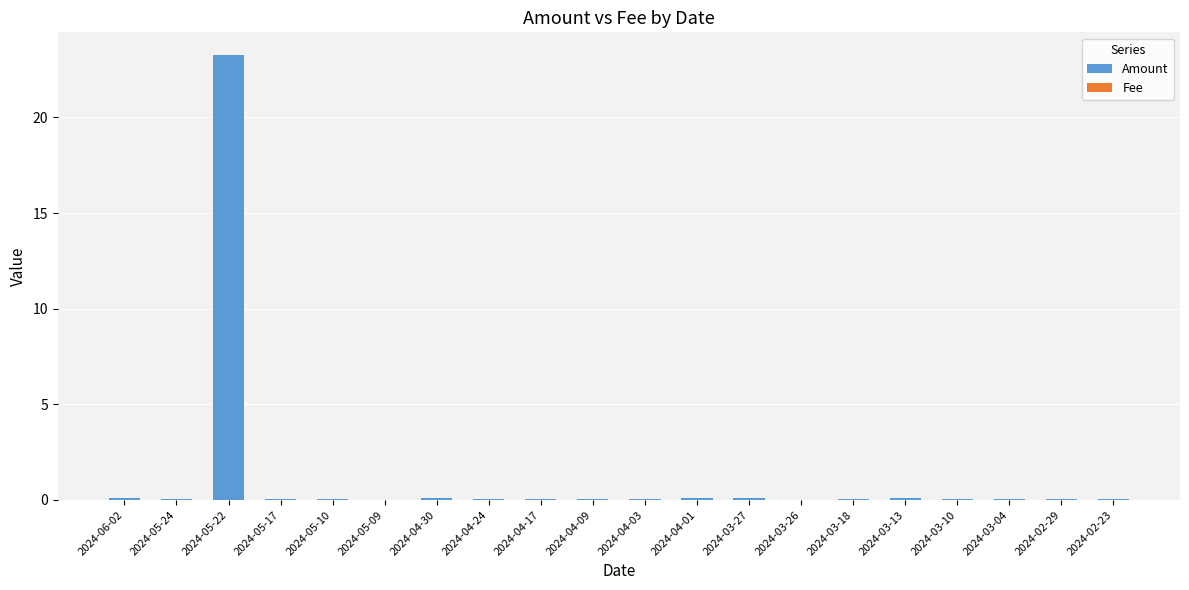

Which series has the largest range (max minus min)?

Amount